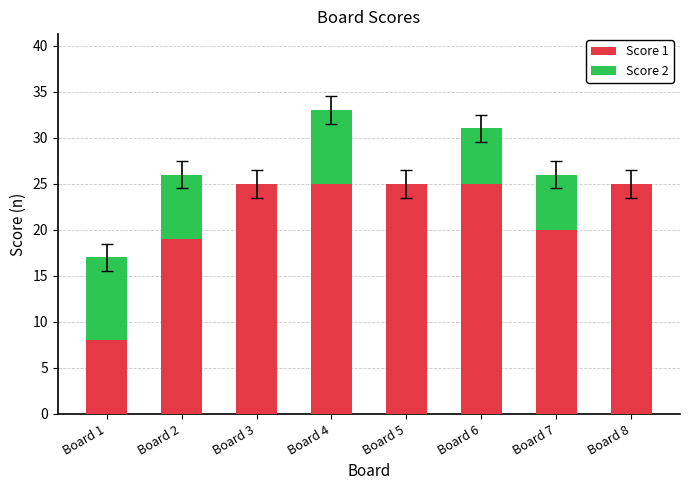

True or false: Score 1 has a value of 25 at Board 4.

True